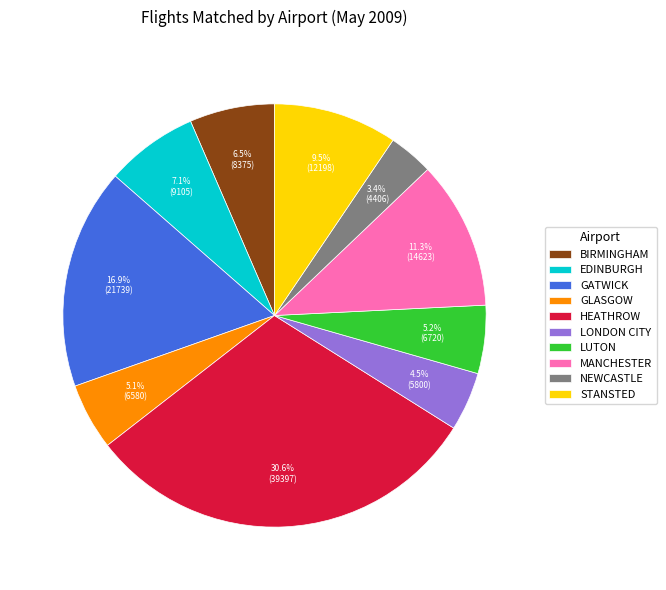

Combined, what portion of the pie is MANCHESTER and EDINBURGH?

18.4%